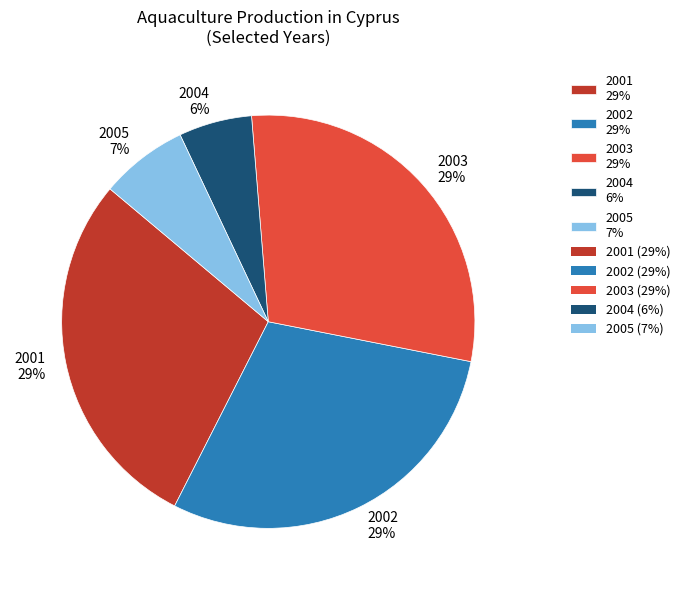

To the nearest percent, what portion does 2002 represent?

29%